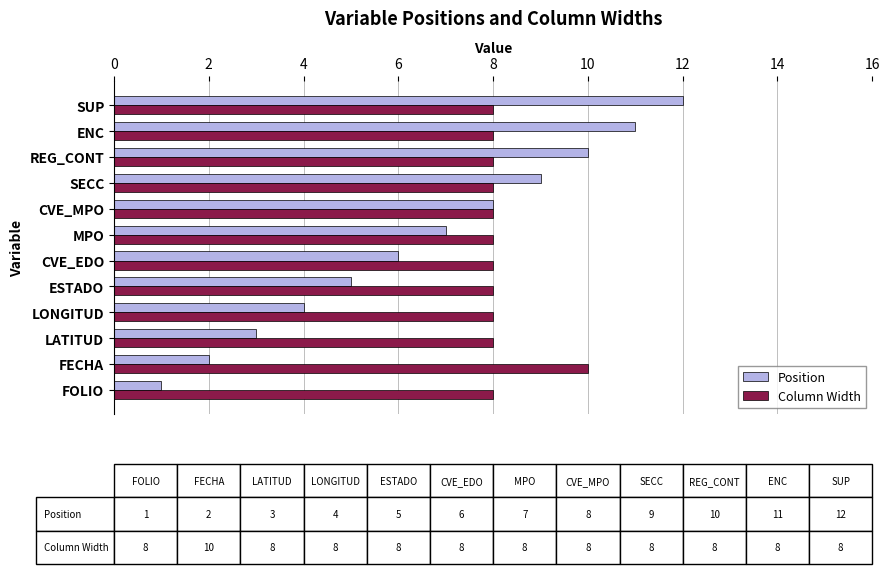

Which series has the widest spread of values?

Position